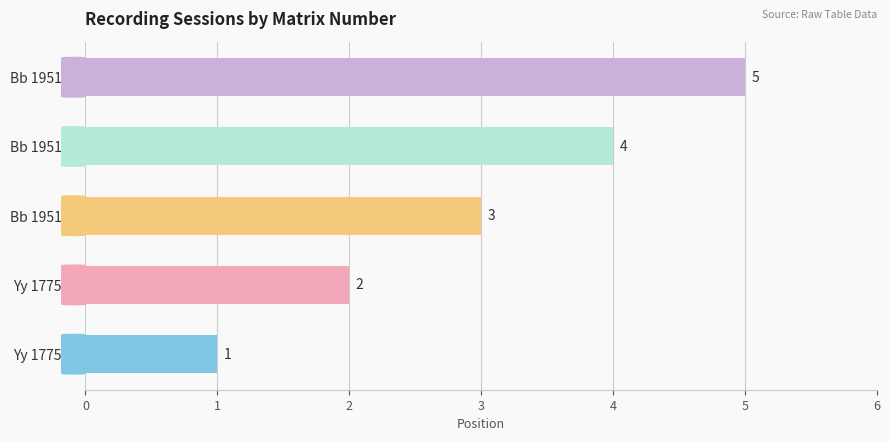

List the labels in order of value, smallest first.

Yy 1775-1, Yy 1775-2, Bb 1951-1, Bb 1951-2, Bb 1951-3